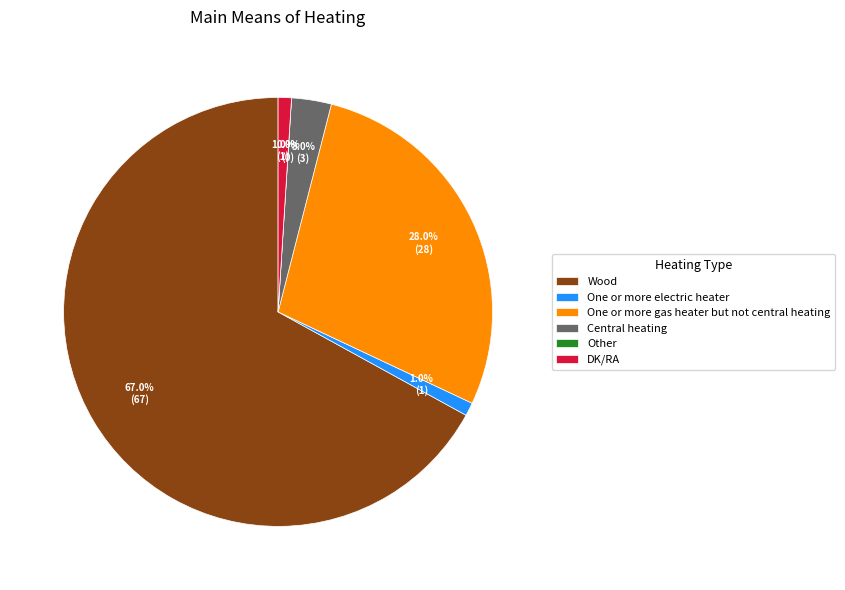

What percentage is NOT represented by Other?

100.0%